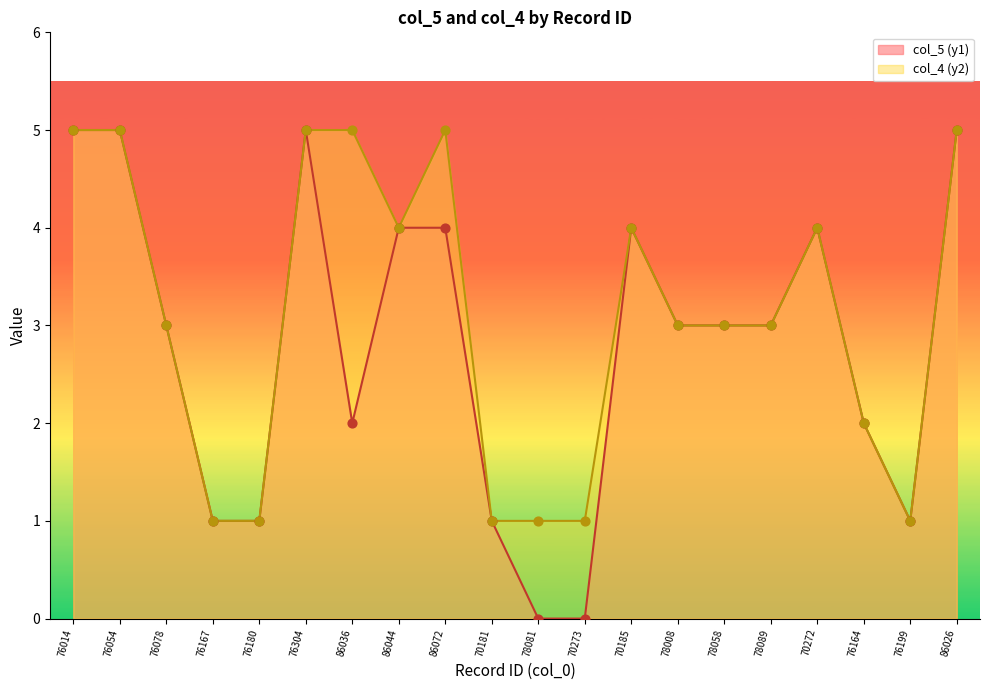

Which series contains the highest Y value?

col_5 (y1)